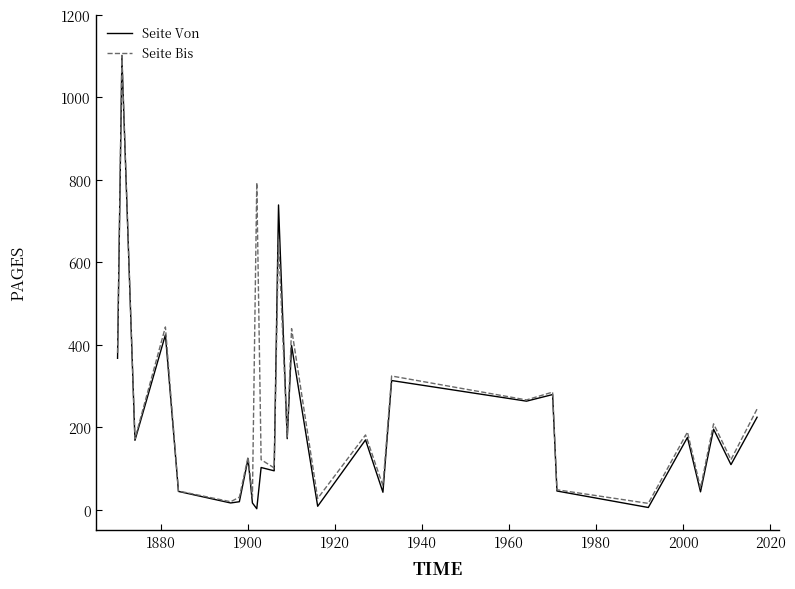

What is the minimum value for Seite Bis?

15